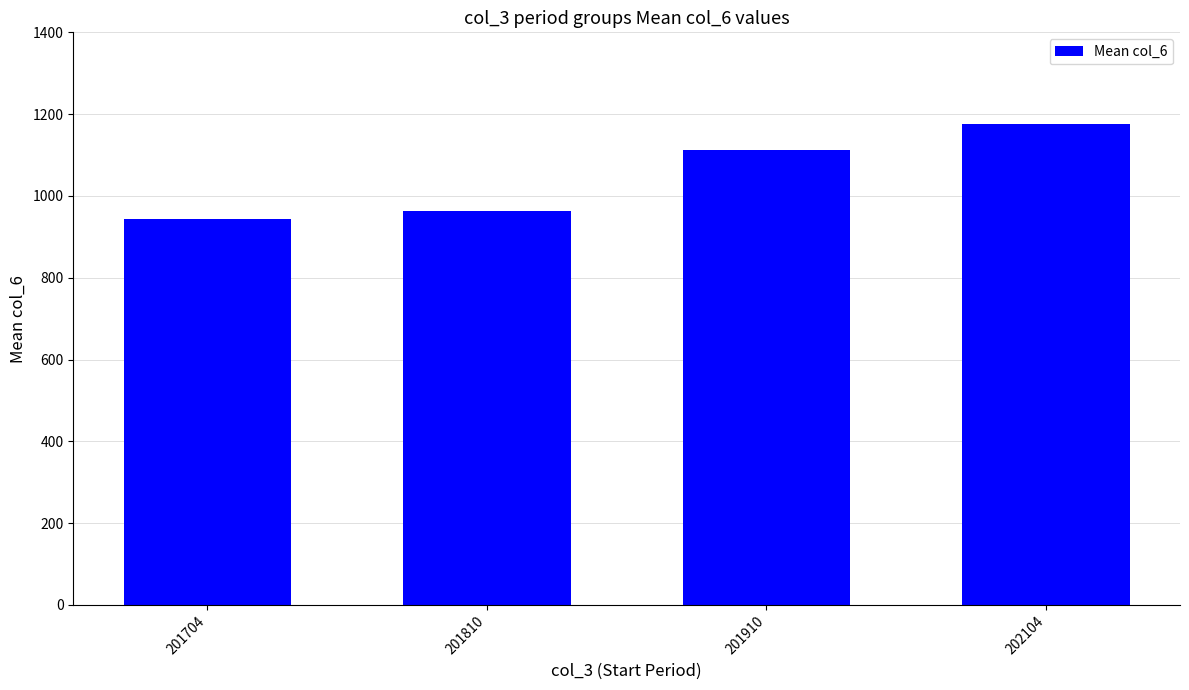

What is the value of the 3rd bar from the left?

1113.5